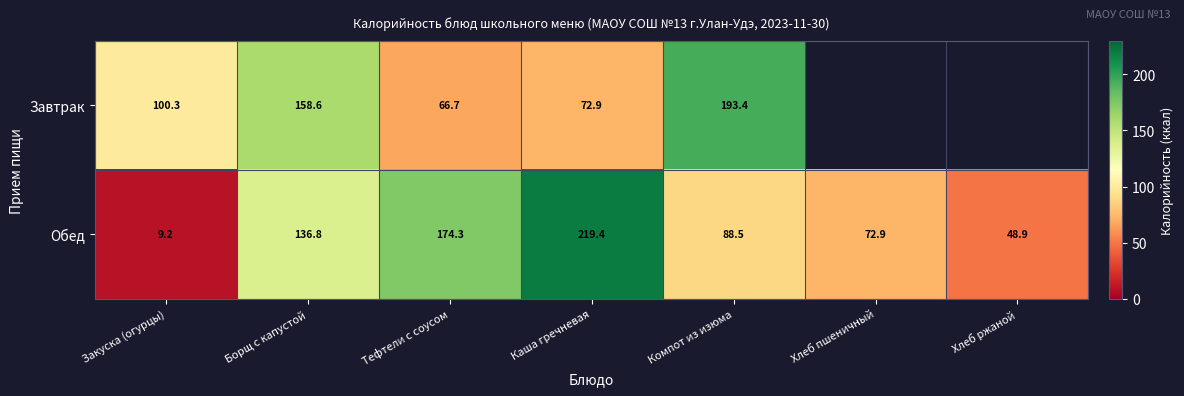

What is the spread (max minus min) of values at Борщ с капустой?

21.8